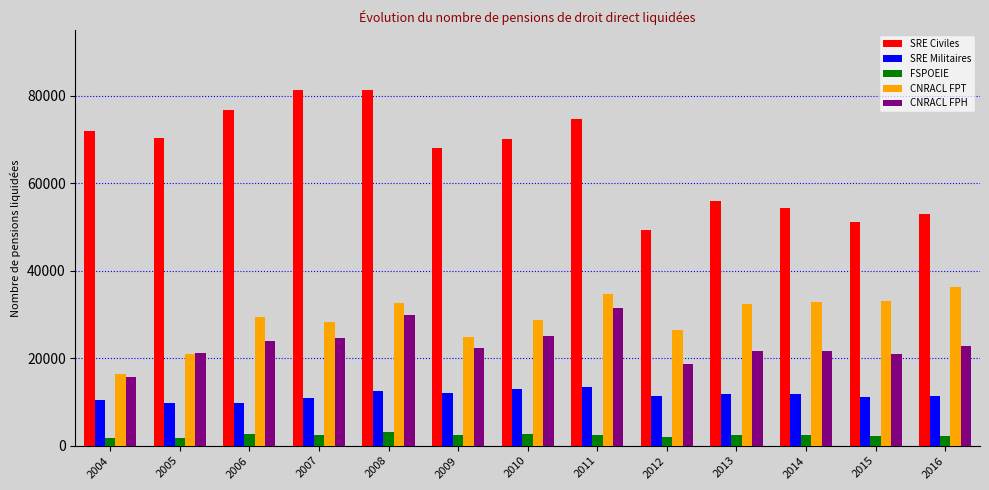

The value of CNRACL FPT at 2014 is 32782. True or false?

True